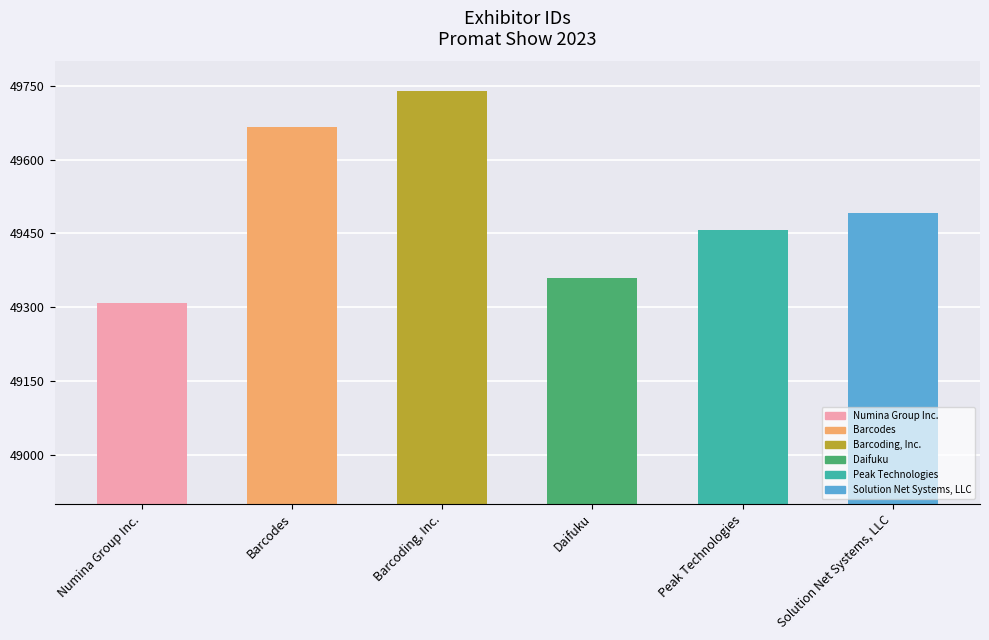

Reading right to left, list all the values displayed in this chart.

Solution Net Systems, LLC=49492	Peak Technologies=49458	Daifuku=49360	Barcoding, Inc.=49740	Barcodes=49667	Numina Group Inc.=49309